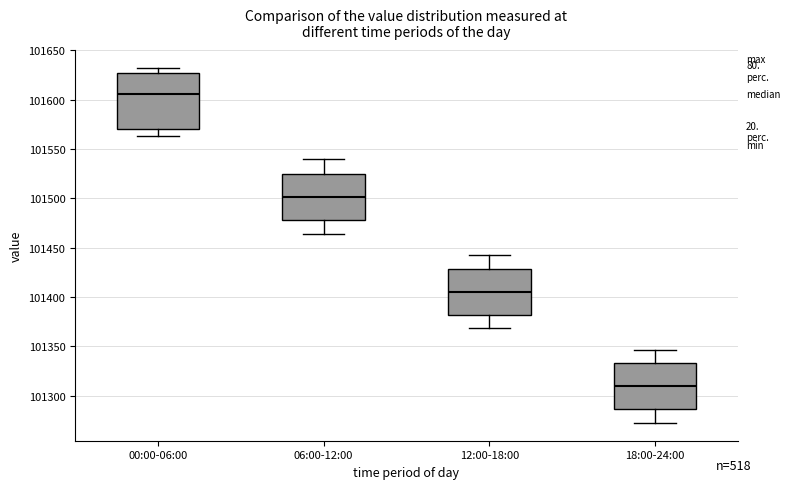

Reading left to right, read every box against the y-axis: the position of its median line, the range the box covers, and the ends of its whiskers. The values are not printed on the chart, so give them approximately, as read against the axis.

00:00-06:00: median 101605, box 101570 to 101625, whiskers 101565 to 101630
06:00-12:00: median 101500, box 101480 to 101525, whiskers 101465 to 101540
12:00-18:00: median 101405, box 101380 to 101430, whiskers 101370 to 101445
18:00-24:00: median 101310, box 101285 to 101335, whiskers 101270 to 101345